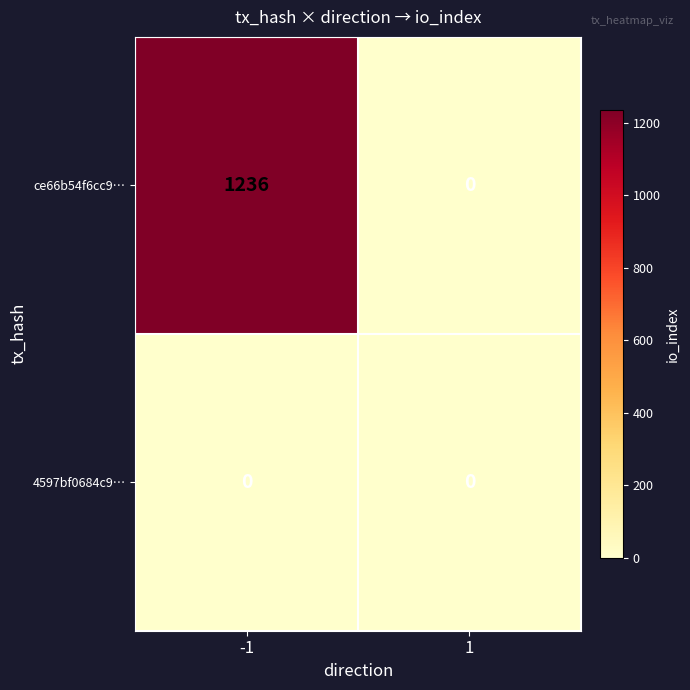

Which series has the largest total across all categories?

ce66b54f6cc9…